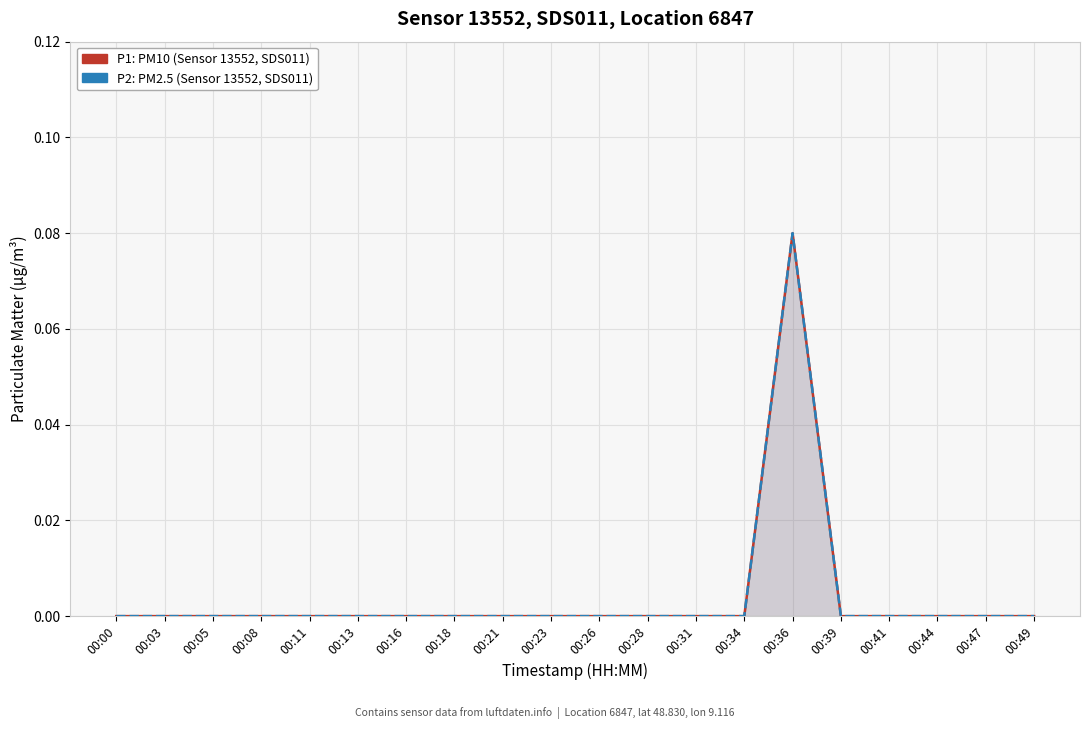

Reading right to left, transcribe all the data shown in this chart.

P1: 0.0	0.0	0.0	0.0	0.0	0.1	0.0	0.0	0.0	0.0	0.0	0.0	0.0	0.0	0.0	0.0	0.0	0.0	0.0	0.0
P2: 0.0	0.0	0.0	0.0	0.0	0.1	0.0	0.0	0.0	0.0	0.0	0.0	0.0	0.0	0.0	0.0	0.0	0.0	0.0	0.0